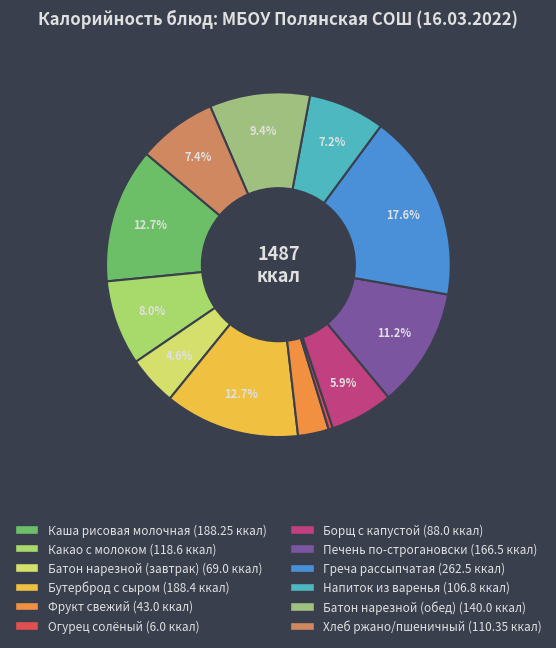

Is it true that Хлеб ржано/пшеничный is 13% of the pie?

False